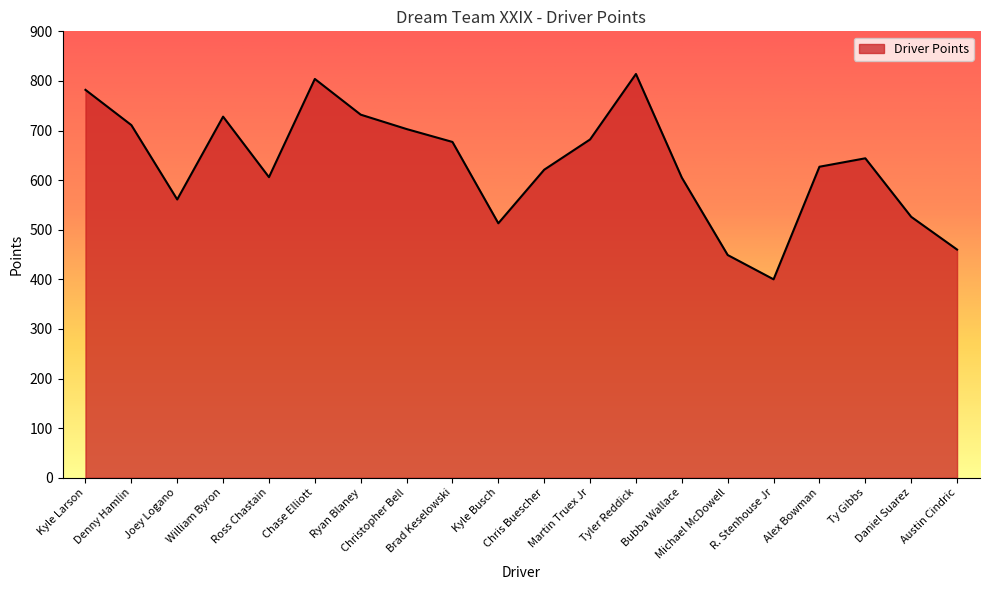

What is the change in value from Kyle Larson to Tyler Reddick?

+32